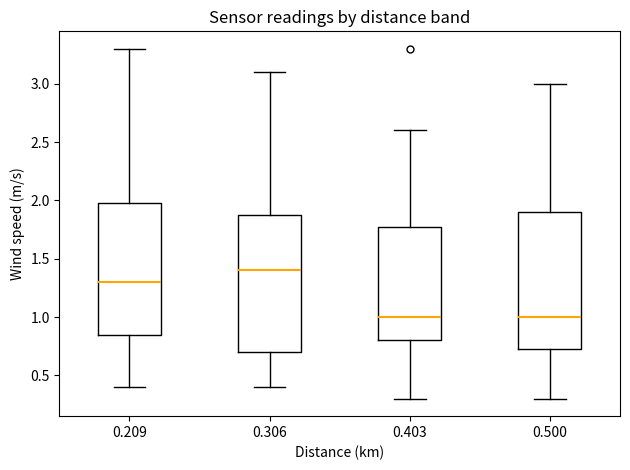

Reading left to right, read every box against the y-axis: the position of its median line, the range the box covers, and the ends of its whiskers. The values are not printed on the chart, so give them approximately, as read against the axis.

0.209: median 1.30, box 0.85 to 2.00, whiskers 0.40 to 3.30
0.306: median 1.40, box 0.70 to 1.90, whiskers 0.40 to 3.10
0.403: median 1.00, box 0.80 to 1.80, whiskers 0.30 to 2.60
0.500: median 1.00, box 0.75 to 1.90, whiskers 0.30 to 3.00